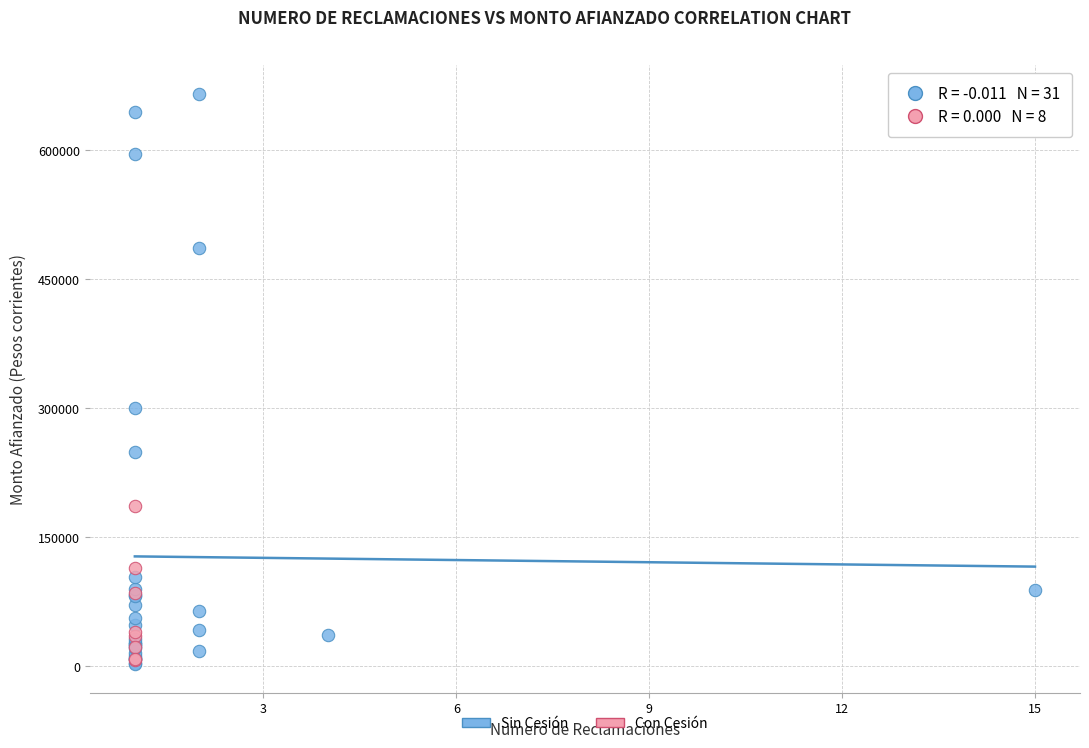

Which series contains the highest Y value?

Sin Cesión